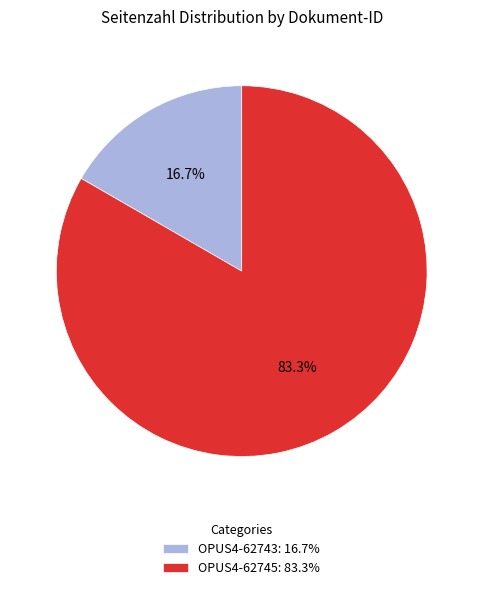

How many segments does this pie chart have?

2